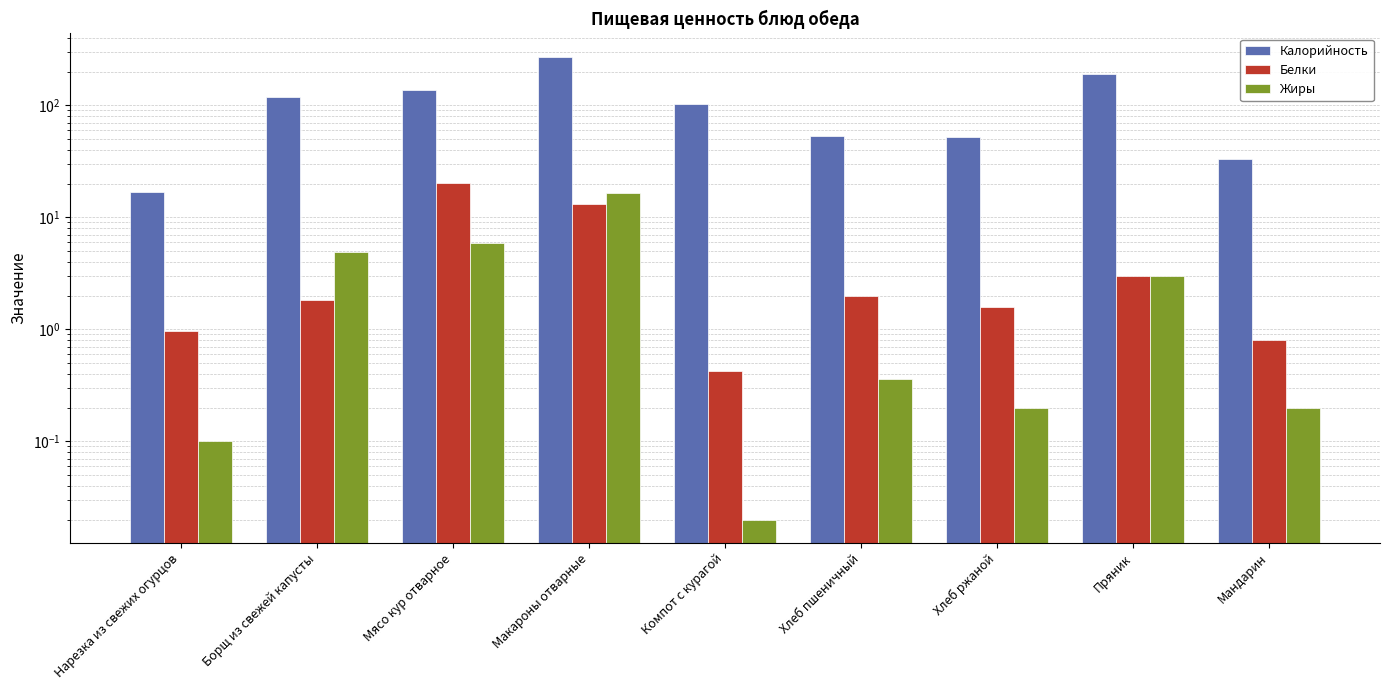

True or false: Жиры has a value of 0.2 at Мандарин.

True